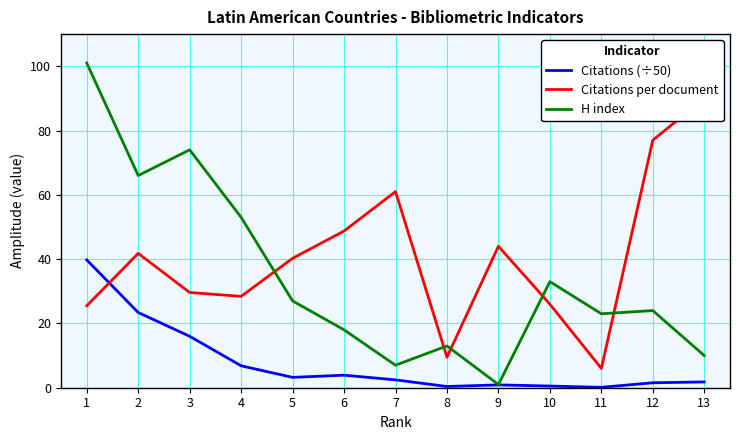

What is the value of the Citations per document point at the 1st from the left?

25.5